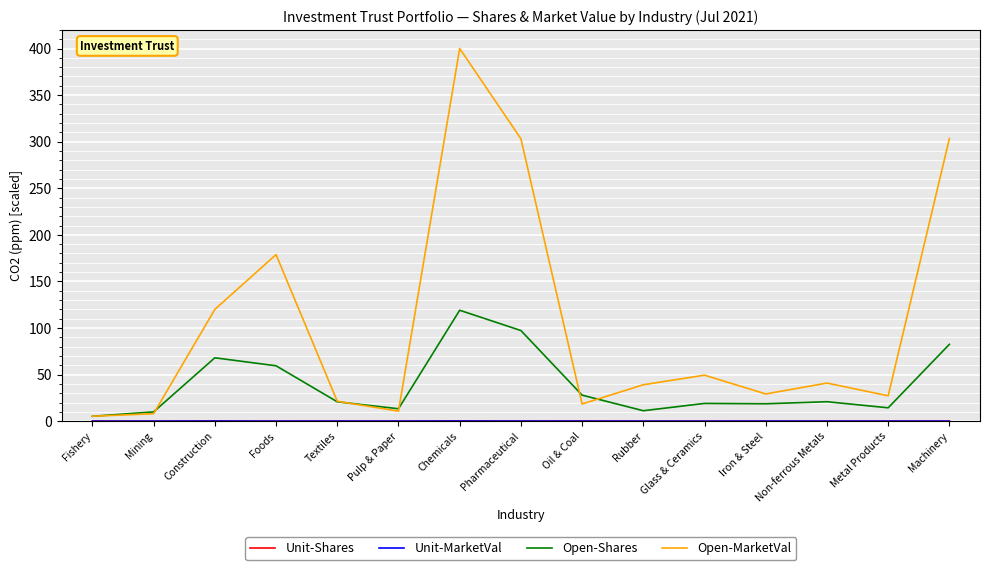

Which label corresponds to the largest value in the chart?

Chemicals